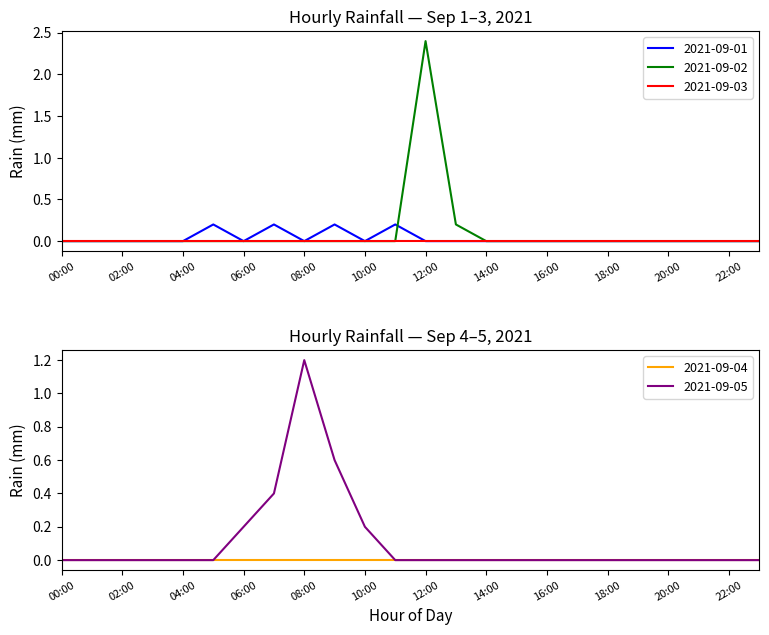

Where do 2021-09-01 and 2021-09-02 first cross each other?

11:00 and 12:00